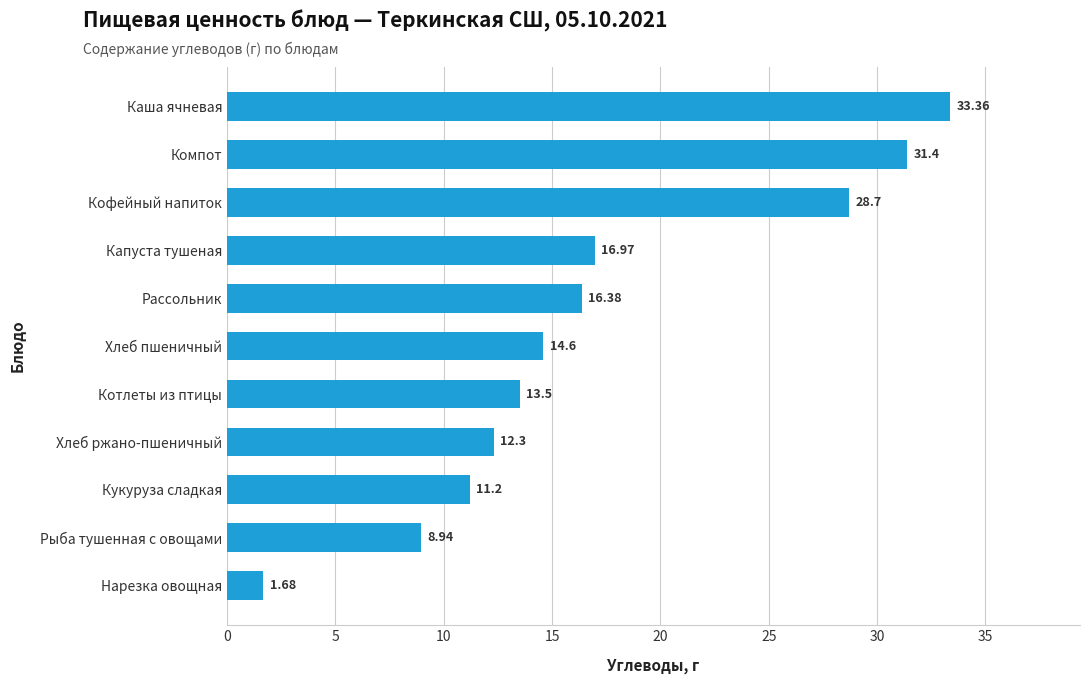

At which label is the value closest to 17?

Капуста тушеная